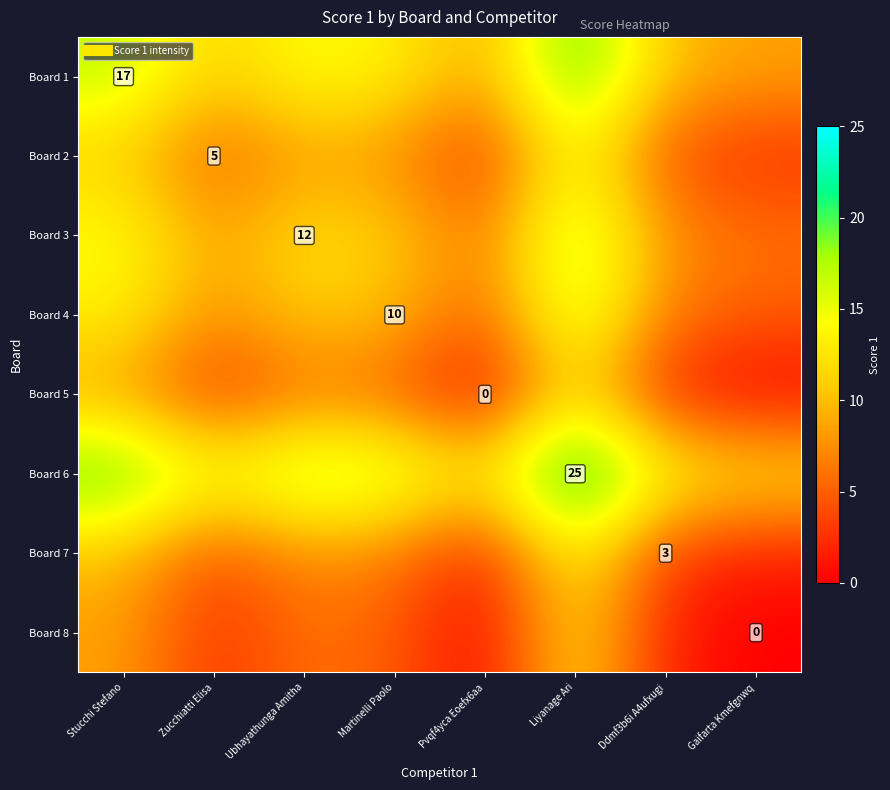

What is the difference between the Board 6 values at Martinelli Paolo and Ddmf3b6i A4ufxugi?

3.5